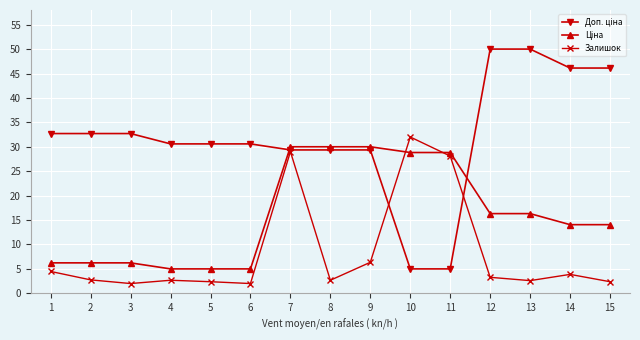

What is the lowest value of the Залишок series?

2.0